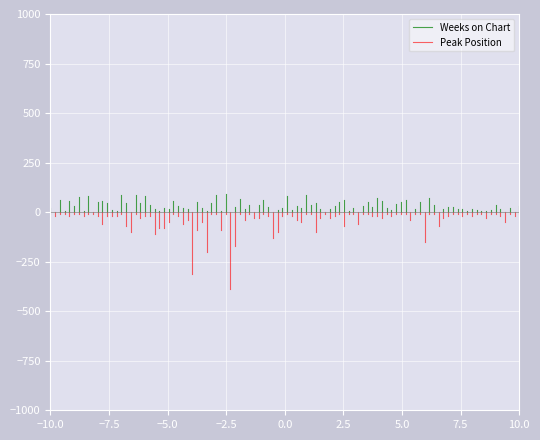

Which series has the largest total across all categories?

Weeks on Chart